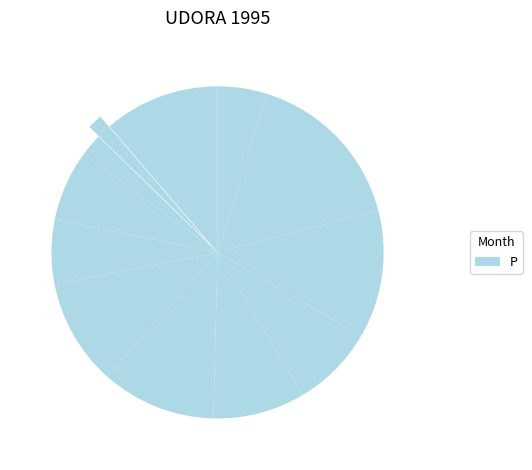

Count the number of slices in the pie.

12